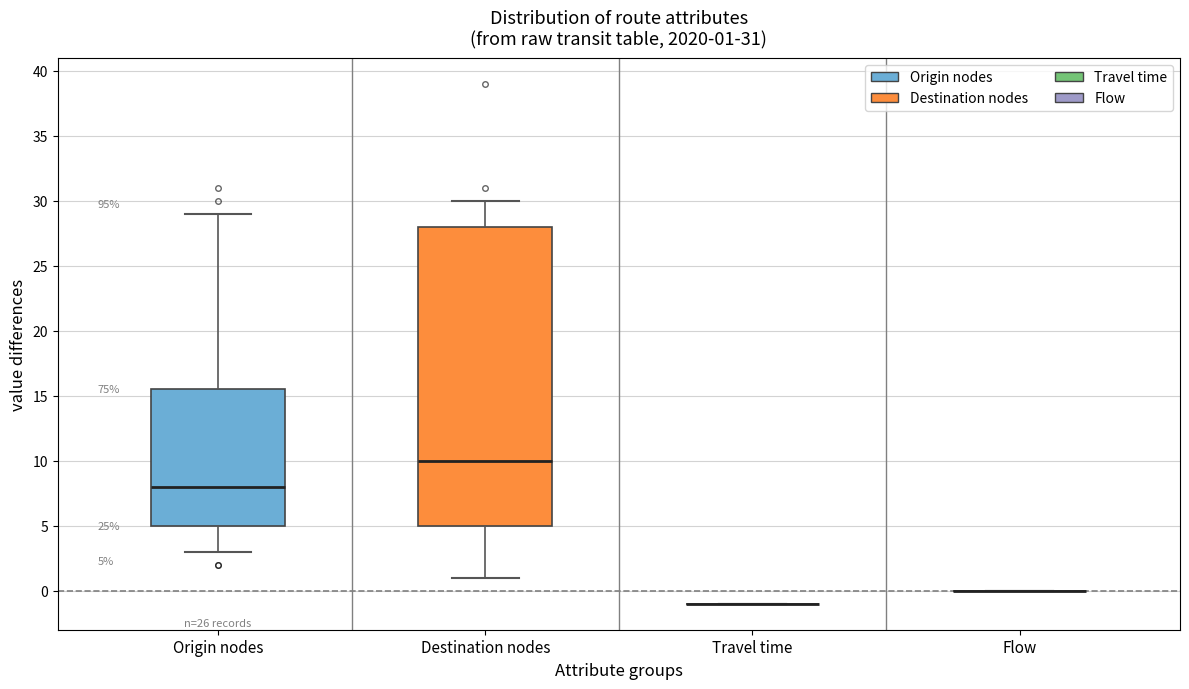

Comparing the boxes themselves (not the whiskers), which one is the tallest?

Destination nodes